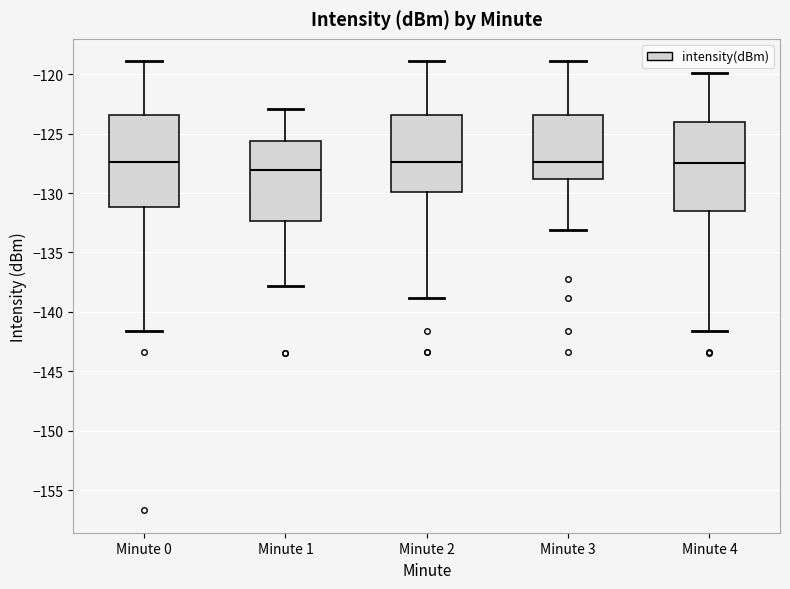

Where does the upper whisker of the box for Minute 4 end on the y-axis? The values are not printed on the chart, so give them approximately, as read against the axis.

-120.0